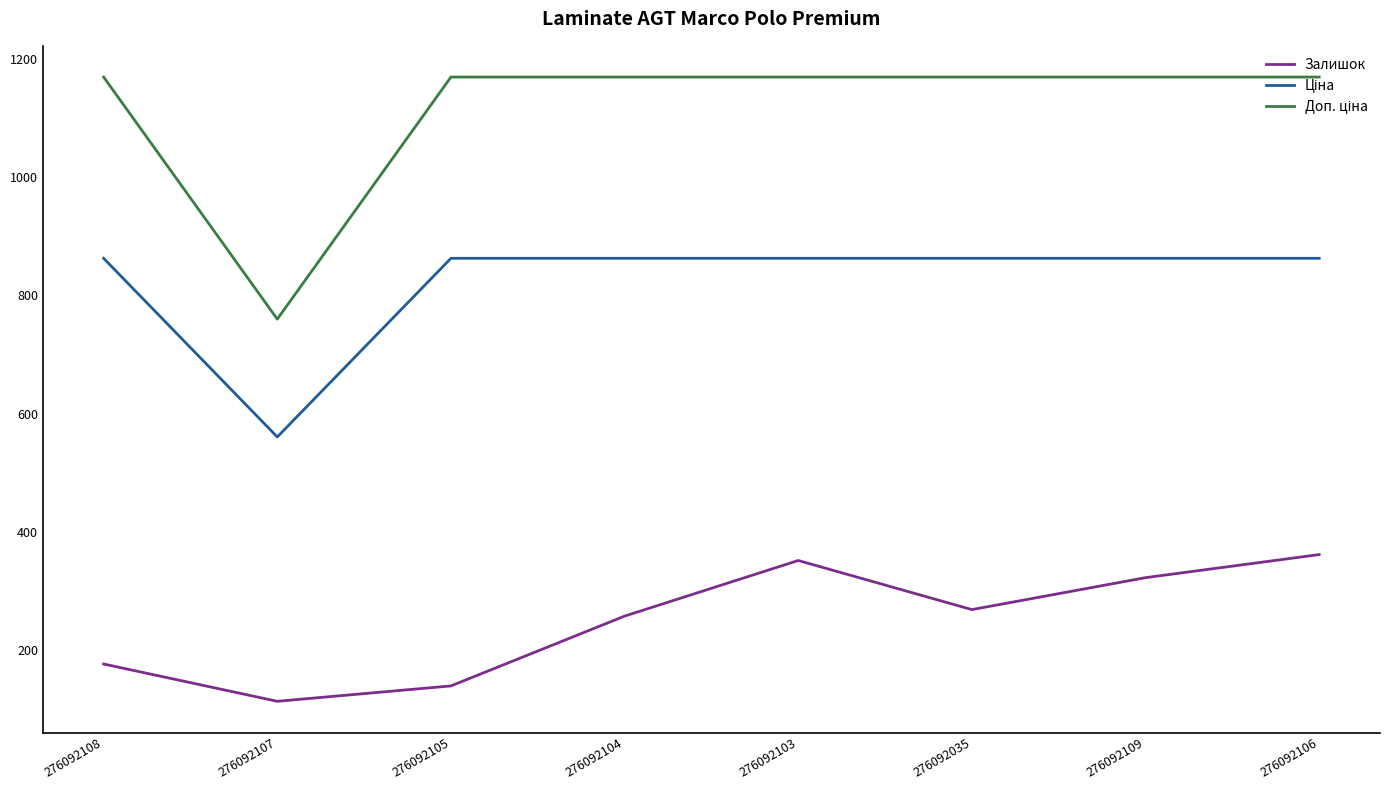

What is the difference between the Залишок values at 276092105 and 276092035?

129.0